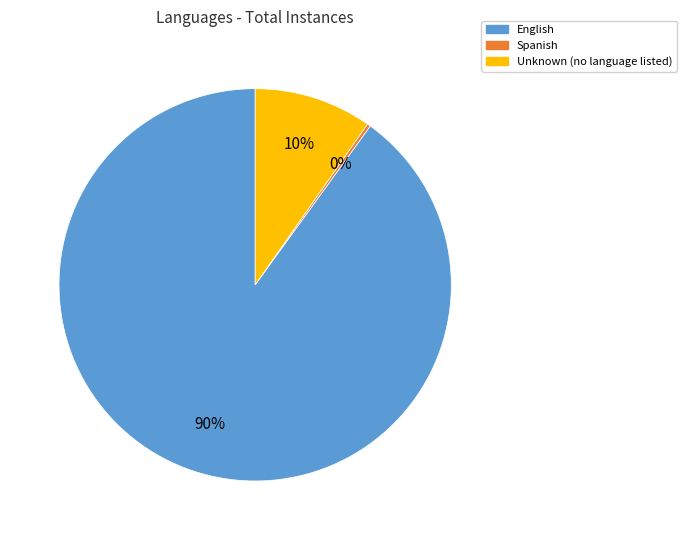

Does any single category account for the majority?

Yes